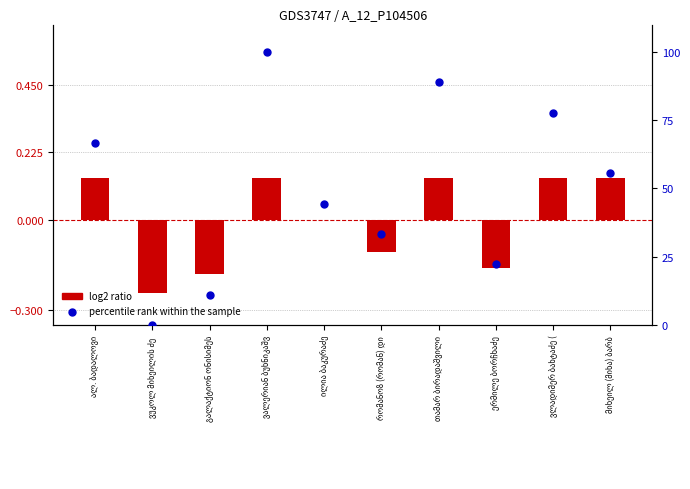

At which category is the sum across all series the highest?

ვალერიან ბუხნიკაშვ